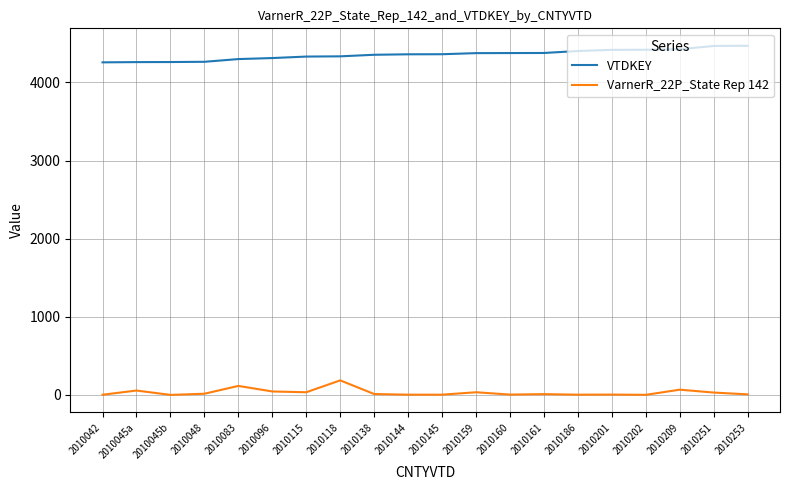

True or false: VarnerR_22P_State Rep 142 and VTDKEY cross at least once.

False